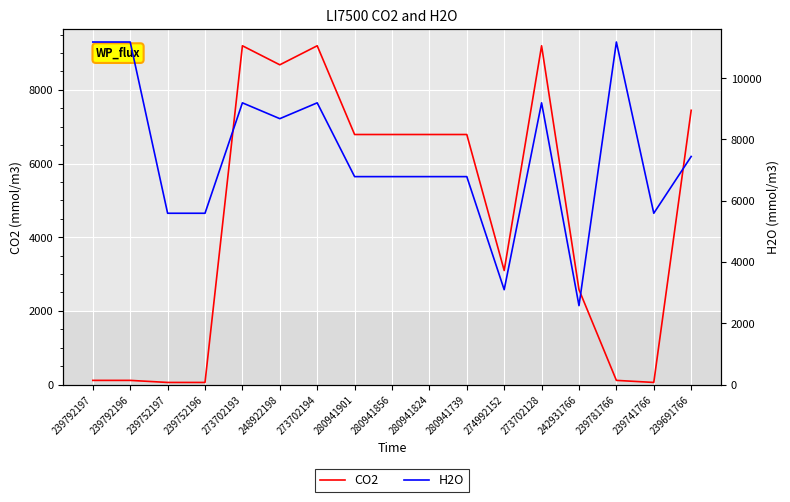

What are all the series names shown in the legend?

CO2, H2O